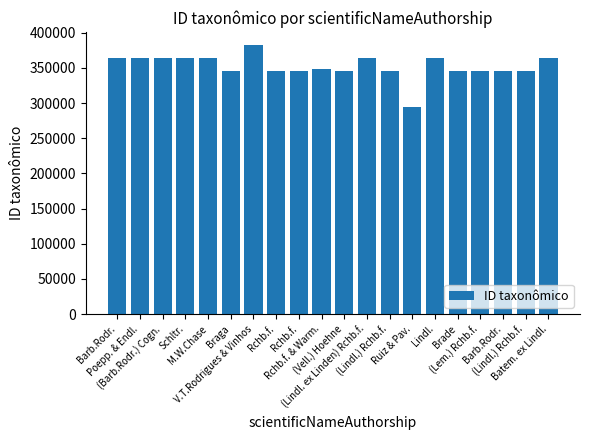

Rank the categories by value from lowest to highest.

Ruiz & Pav., Rchb.f., Barb.Rodr., (Vell.) Hoehne, (Lem.) Rchb.f., Brade, (Lindl.) Rchb.f., Rchb.f., (Lindl.) Rchb.f., Braga, Rchb.f. & Warm., Poepp. & Endl., Batem. ex Lindl., Lindl., Schltr., Barb.Rodr., (Barb.Rodr.) Cogn., (Lindl. ex Linden) Rchb.f., M.W.Chase, V.T.Rodrigues & Vinhos